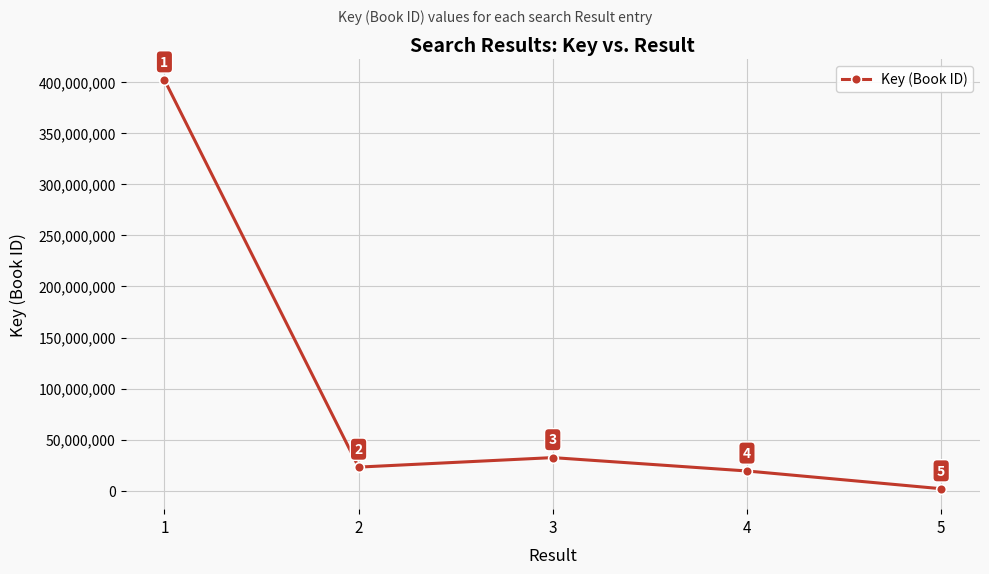

At which category does the chart reach its minimum across all series?

5